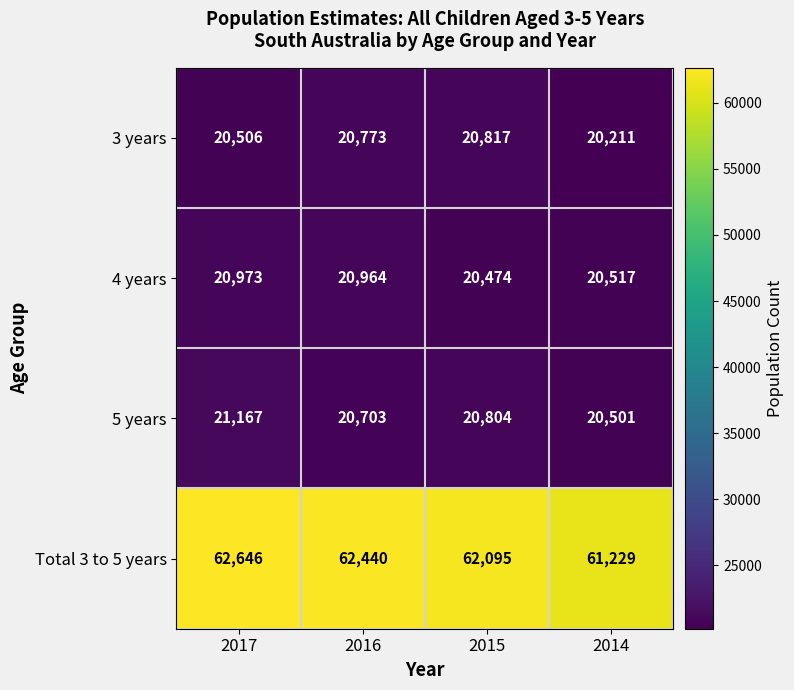

How many 5 years values are between 20703 and 21167?

3